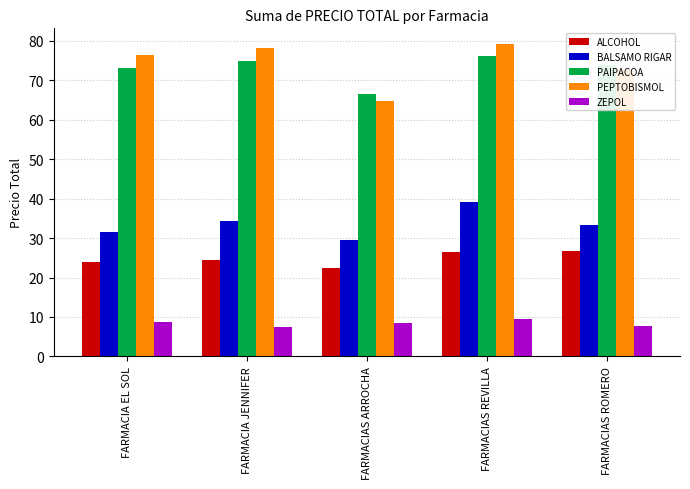

What position from the right is FARMACIAS ARROCHA?

3